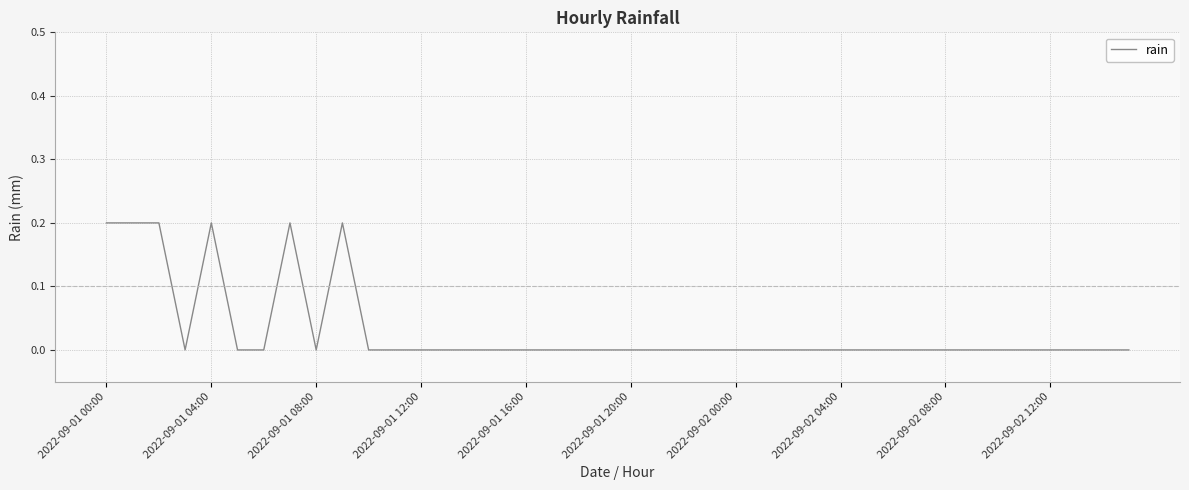

What is the difference between the maximum and minimum values?

0.2